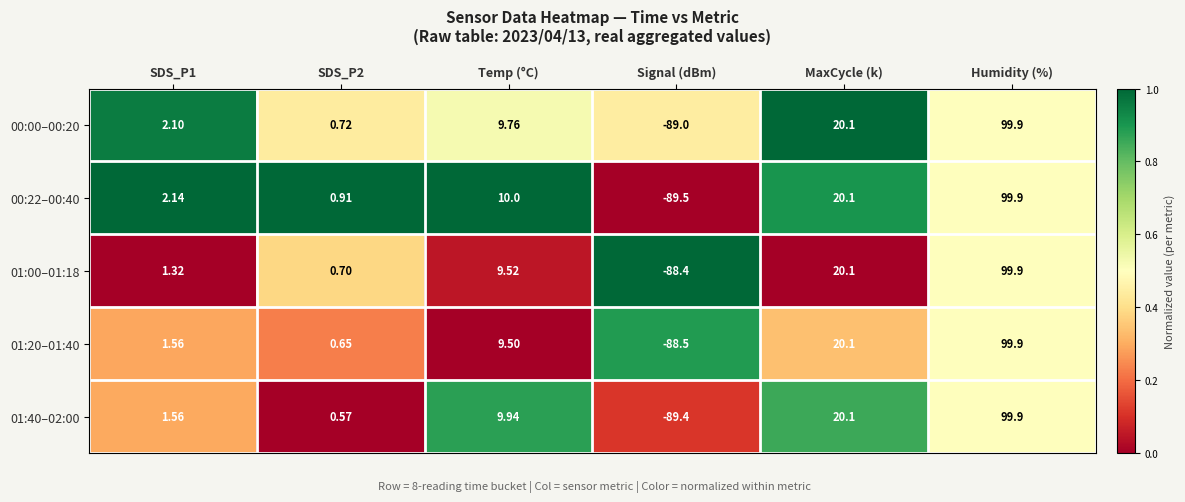

At which label does 01:40–02:00 reach its peak?

Humidity (%)